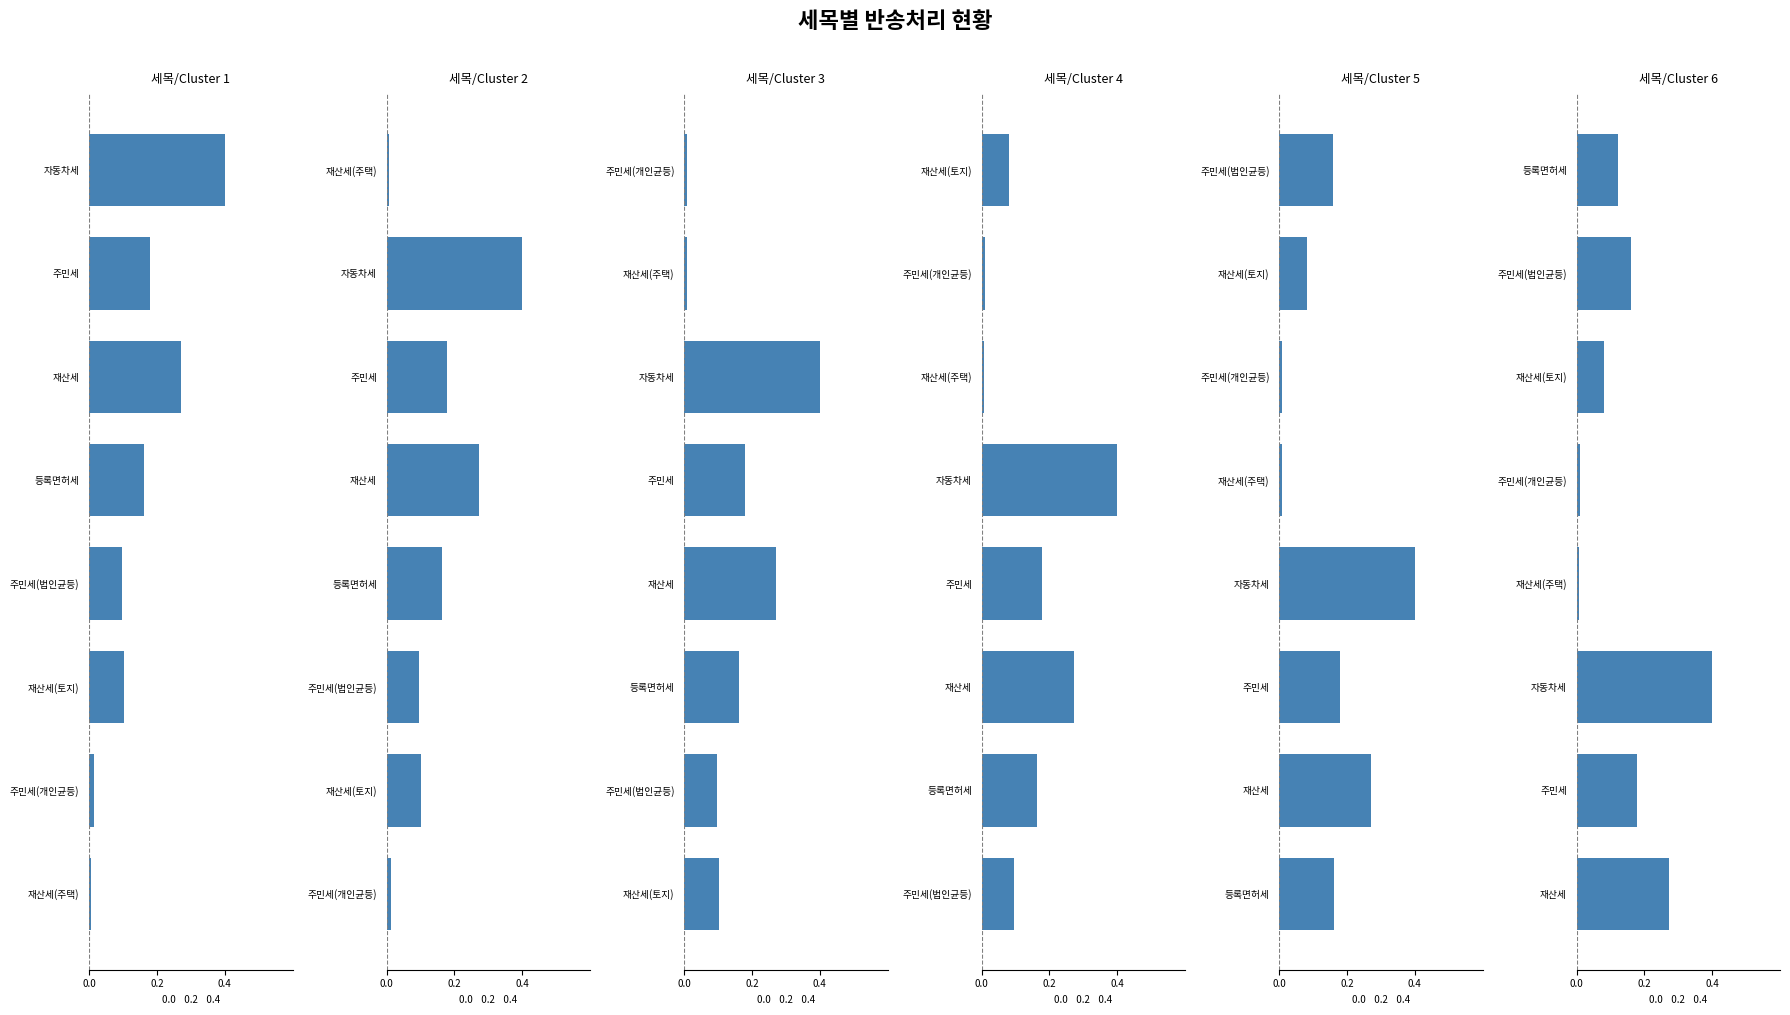

What is the total value across all series at 0.4?

1.2